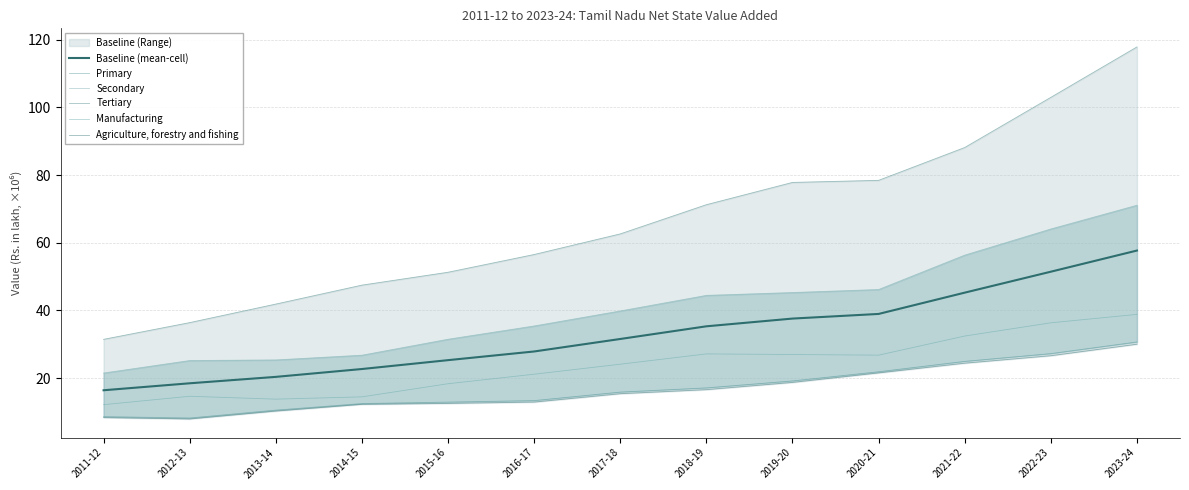

Between 2015-16 and 2018-19, which series saw the biggest shift?

Tertiary